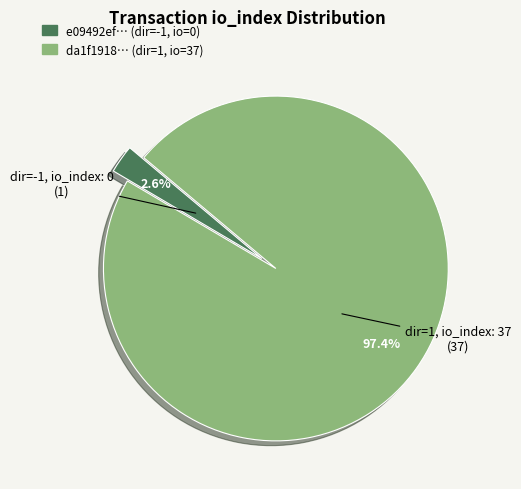

Count the number of slices in the pie.

2